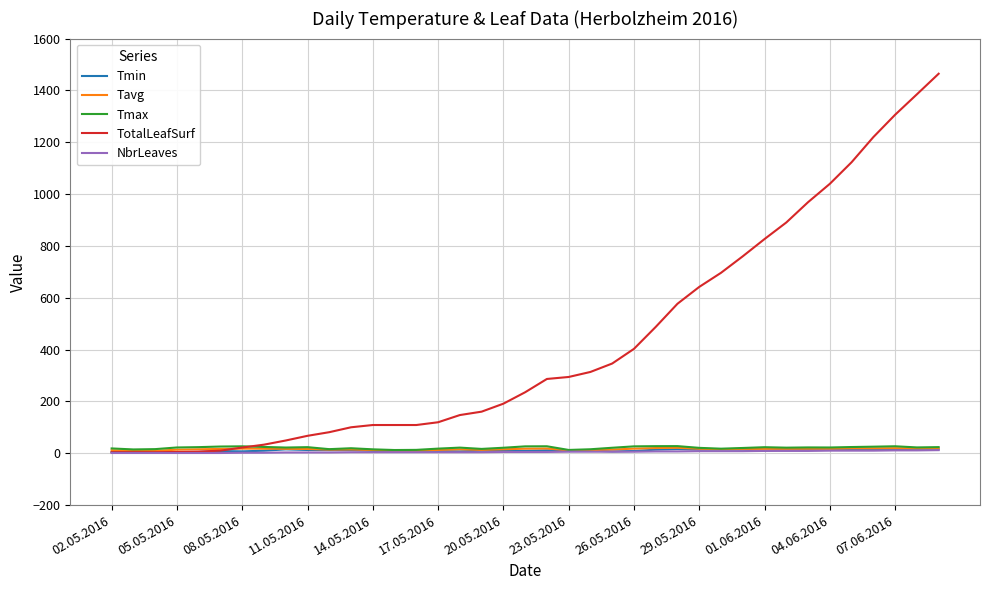

Which series has the largest range (max minus min)?

TotalLeafSurf